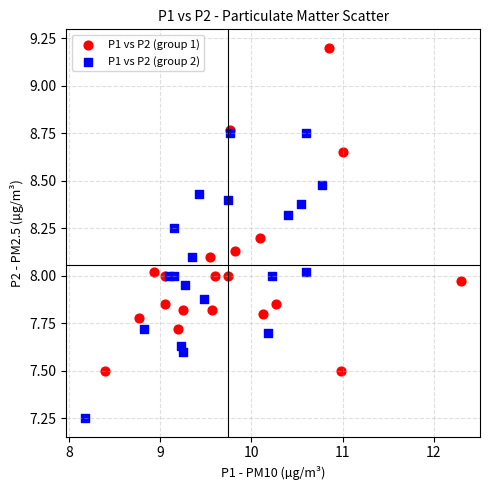

Which series has the largest Y range (max minus min)?

P1 vs P2 (group 1)